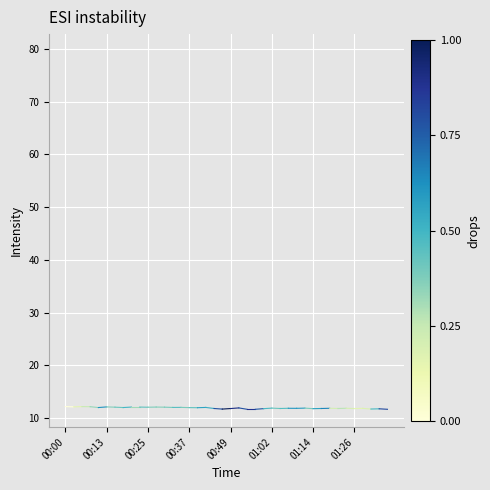

What is the greatest value displayed?

79.4